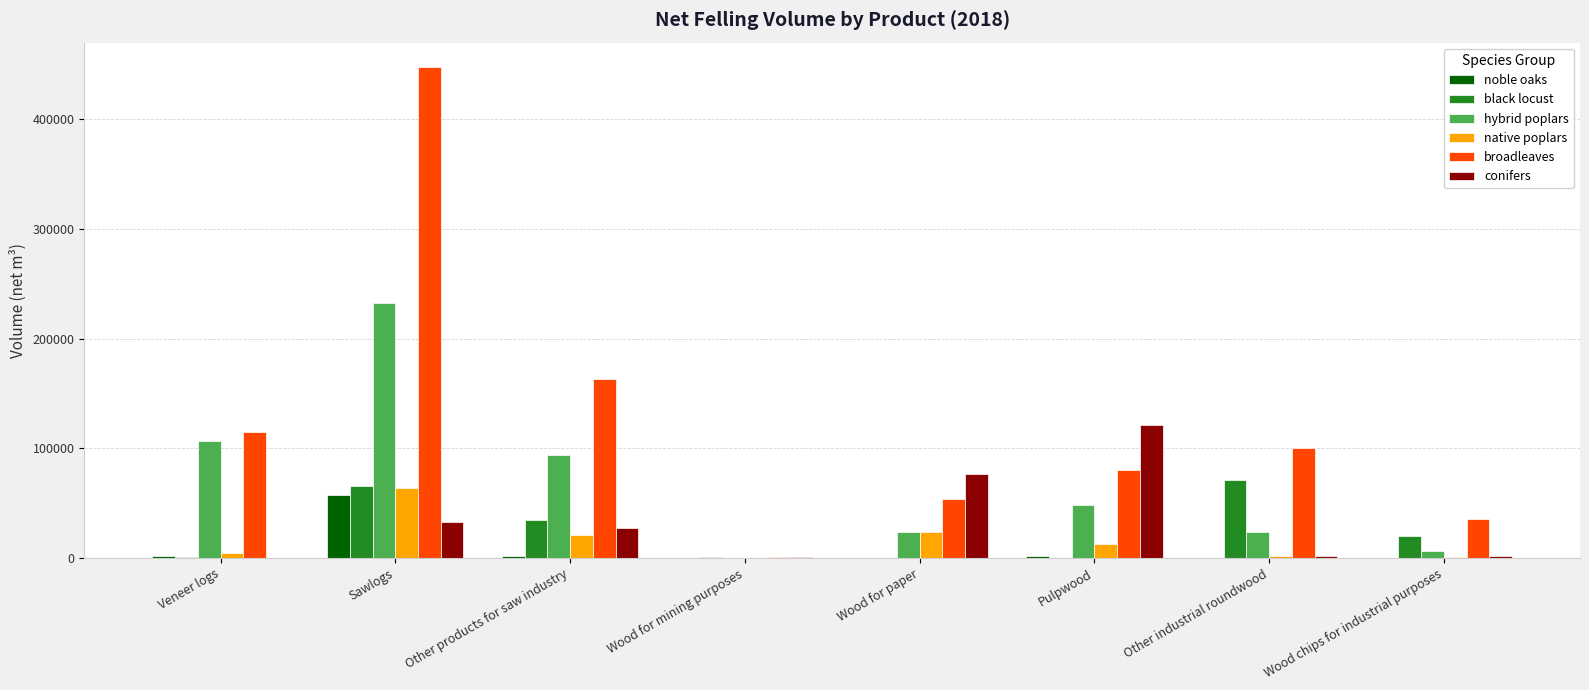

Which series has the widest spread of values?

broadleaves